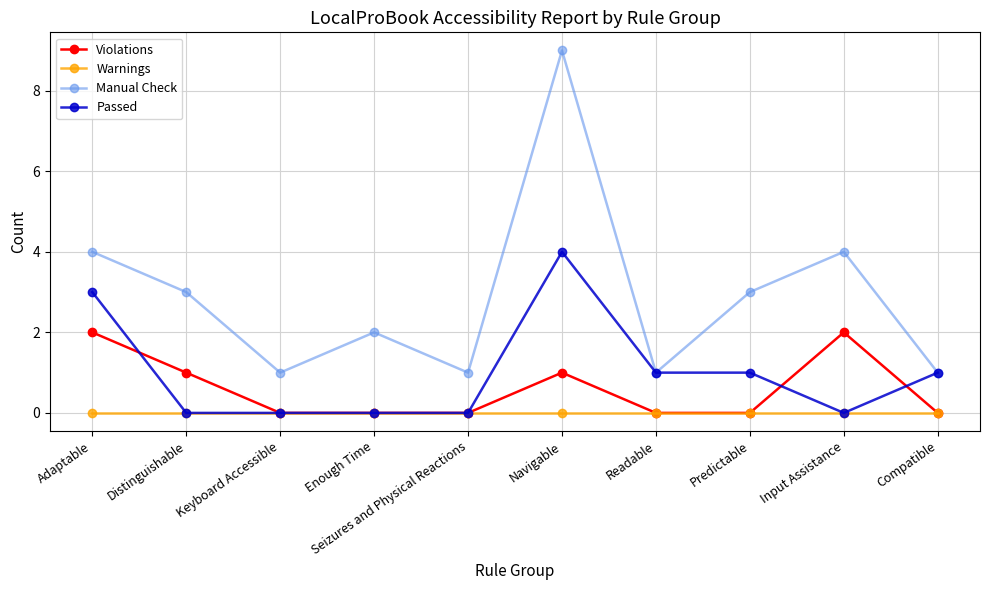

The Passed series shows 1 at Readable. True or false?

True